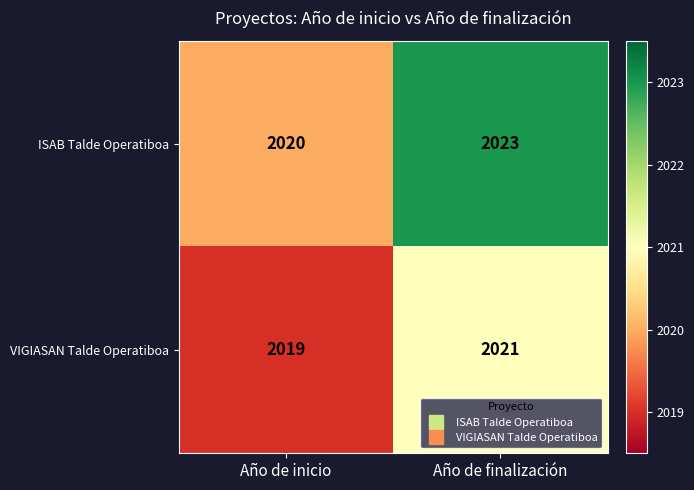

Count the number of categories in the chart.

2